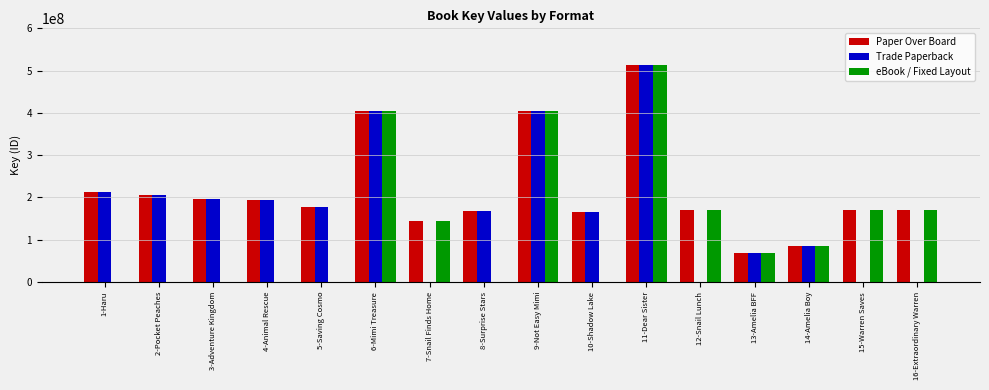

Is the value of eBook / Fixed Layout at 7-Snail Finds Home greater than the value of Trade Paperback at 2-Pocket Peaches?

No